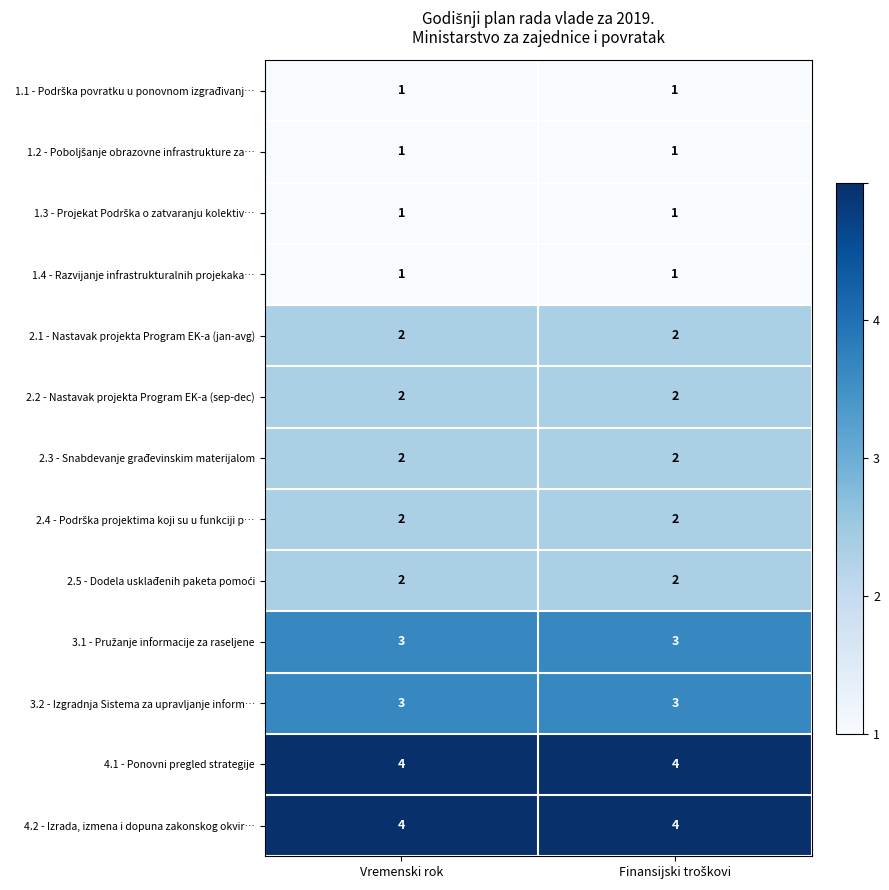

Is it true that 3.2 - Izgradnja Sistema za upravljanje inform… equals 3 at Vremenski rok?

True